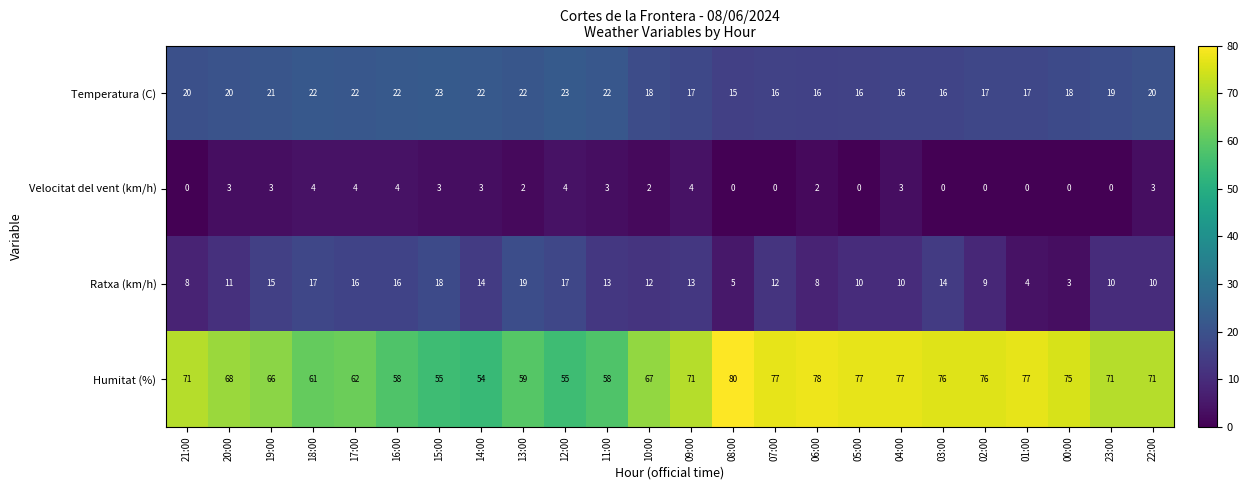

Count the number of data series in this chart.

4